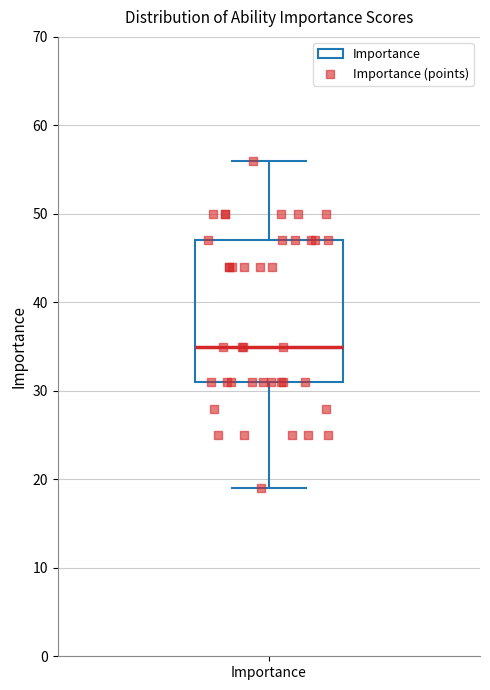

Read this box plot against the y-axis: the position of the median line, the range covered by the box, and the ends of both whiskers. The values are not printed on the chart, so give them approximately, as read against the axis.

median 35, box 31 to 47, whiskers 19 to 56